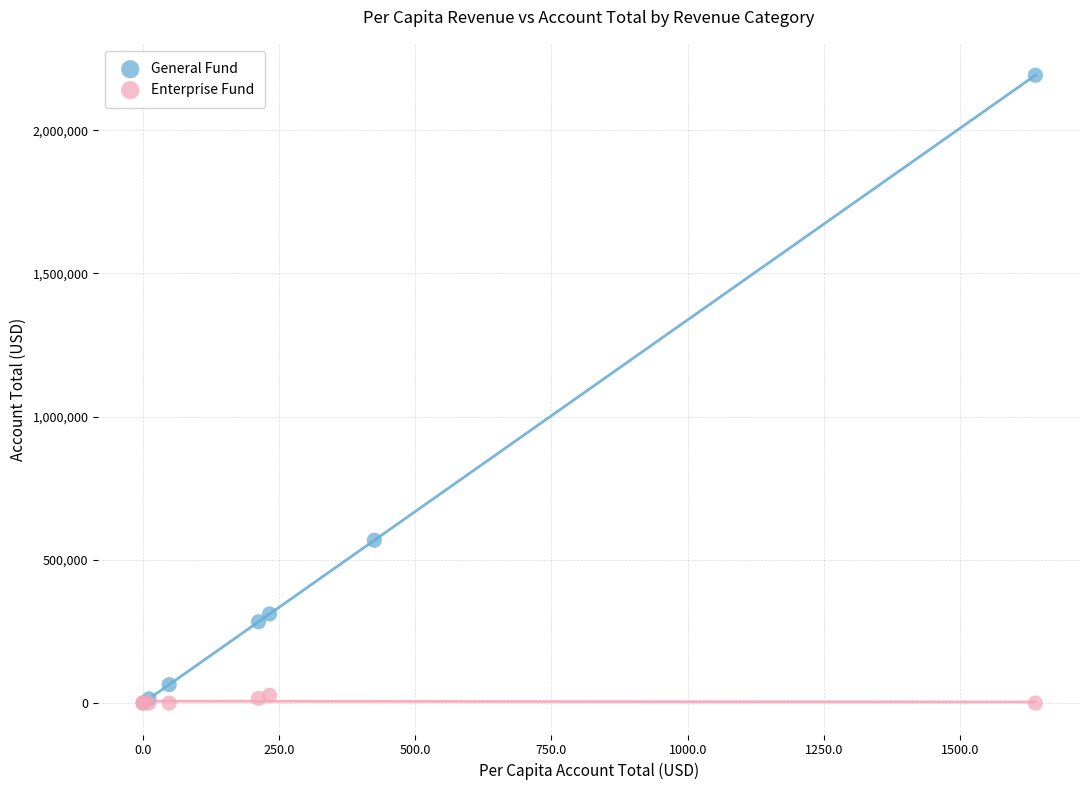

Which series reaches the maximum Y coordinate?

General Fund